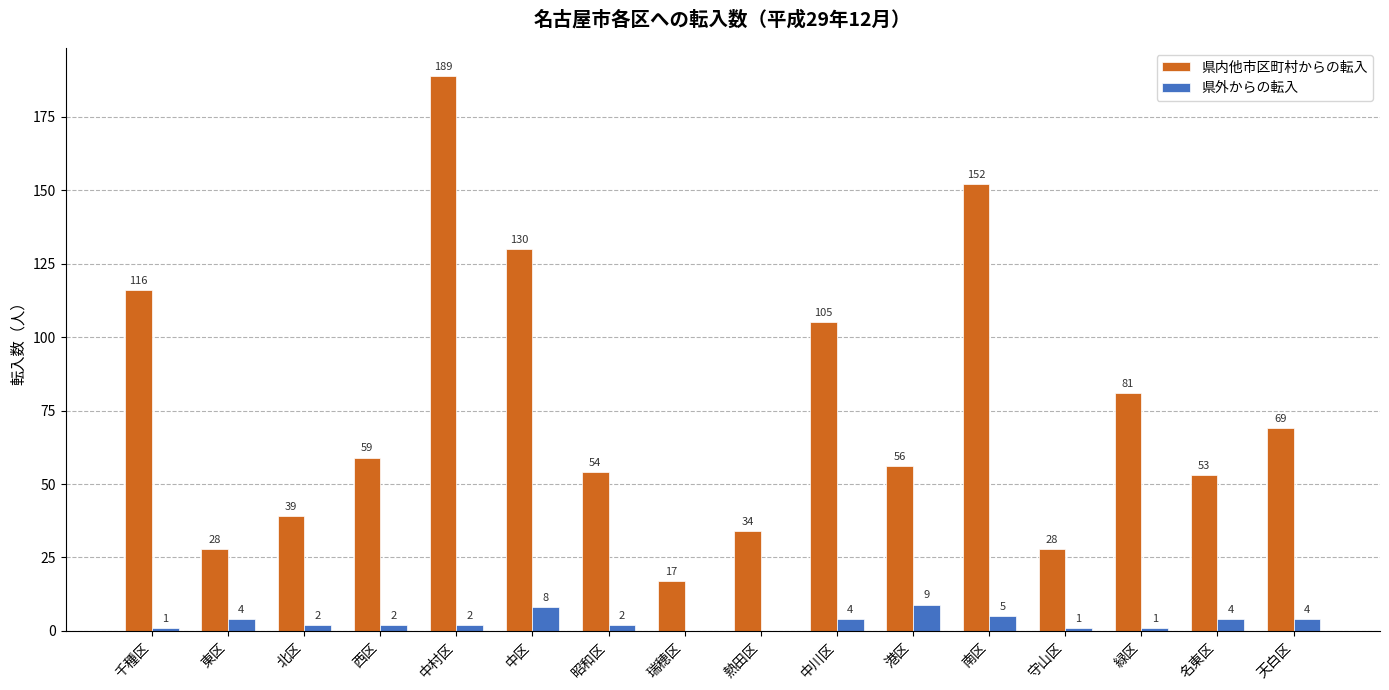

Are the bars horizontal?

No